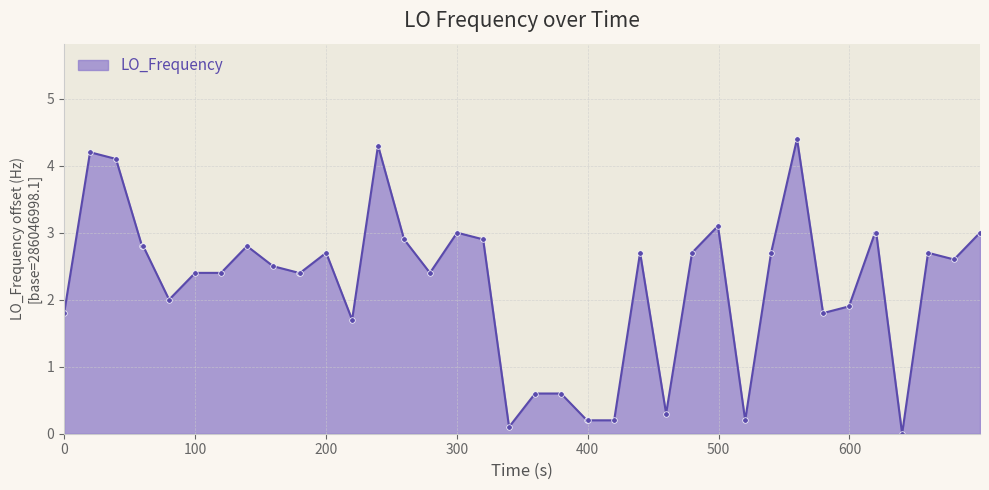

What is the maximum value shown in the chart?

4.4